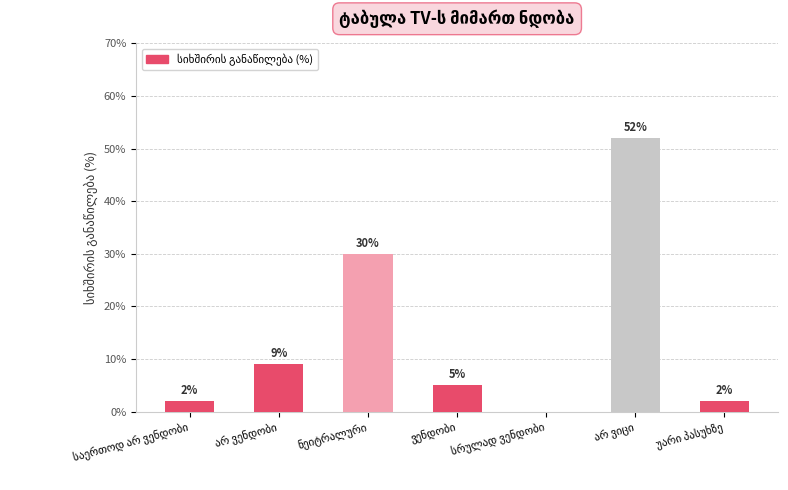

What is the sum of all values?

100